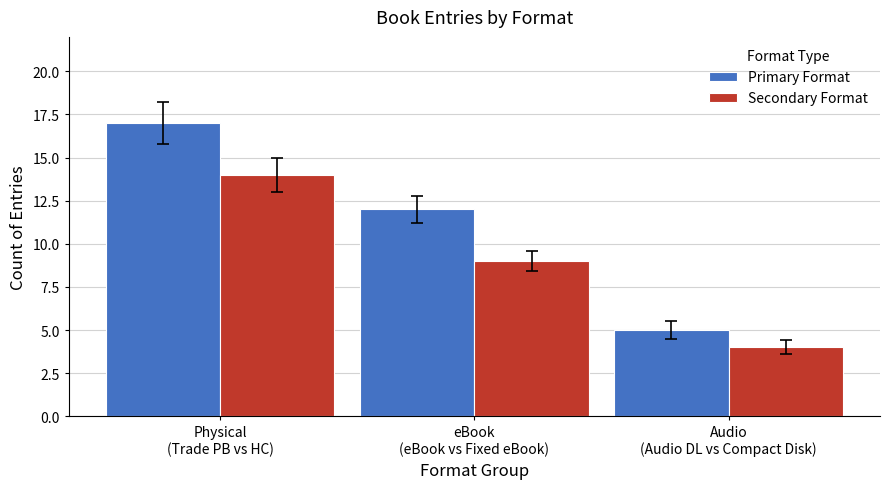

True or false: Secondary Format has a value of 5 at Audio
(Audio DL vs Compact Disk).

False